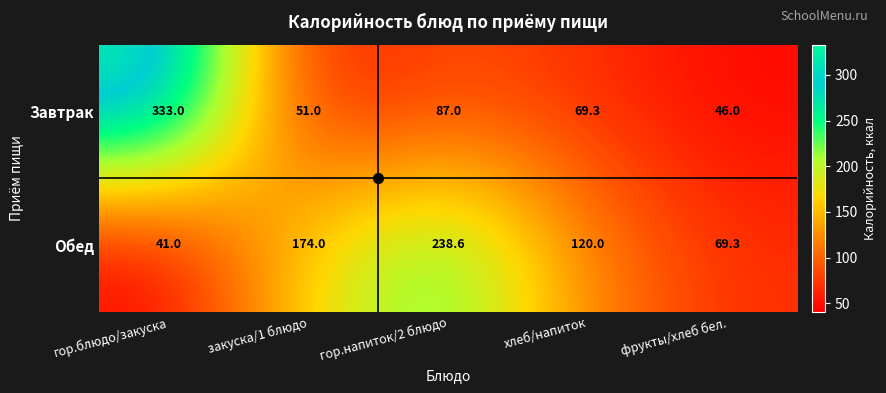

The value of Завтрак at хлеб/напиток is 100.0. True or false?

False